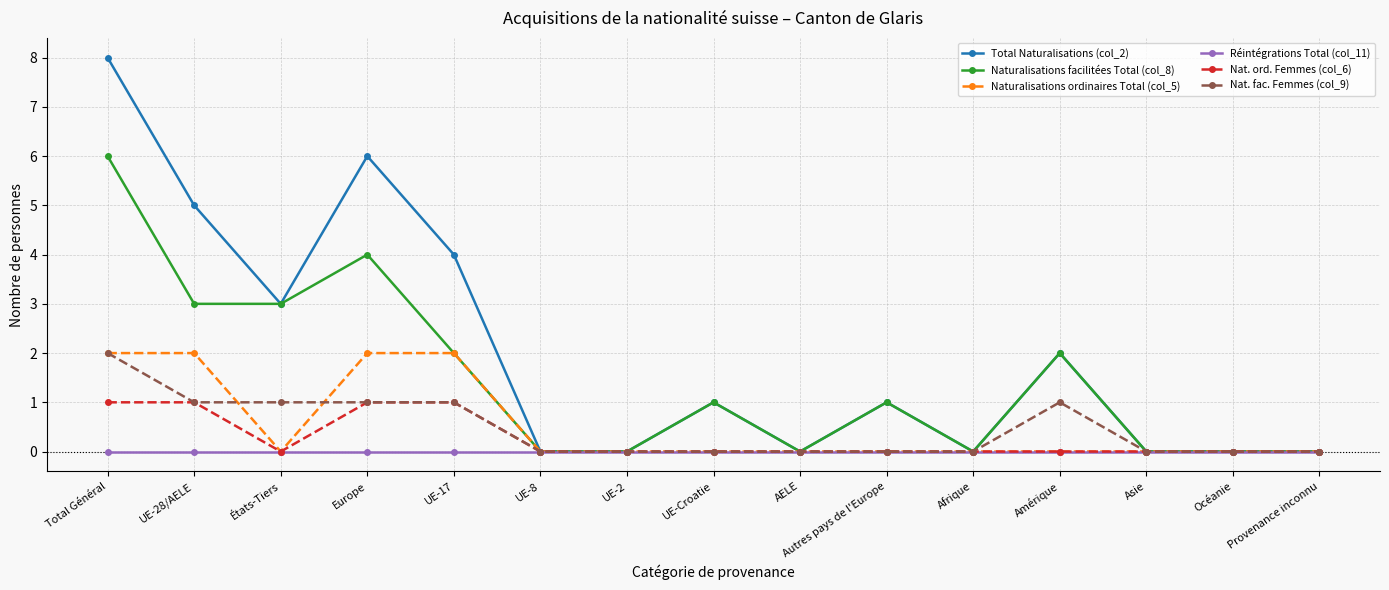

Does the chart display data point markers on the line(s)?

Yes